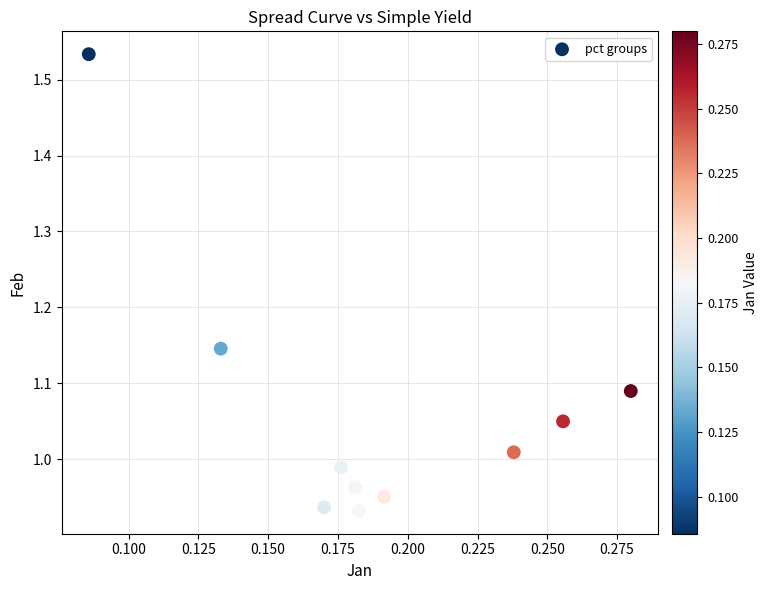

What is the range of Y values (max minus min)?

0.6